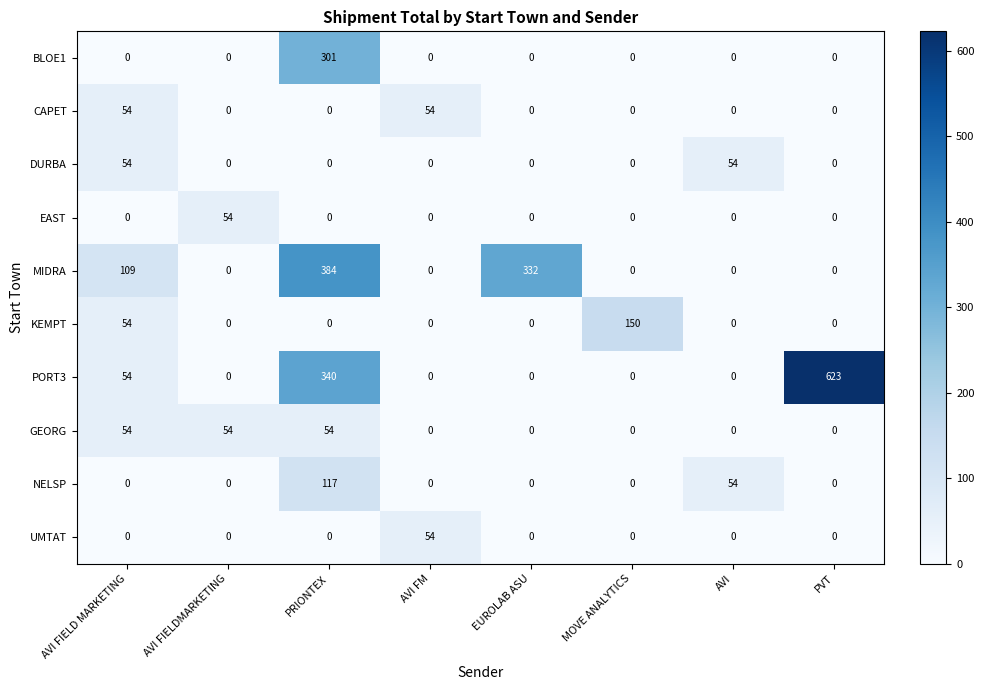

Which series has the largest total across all categories?

PORT3